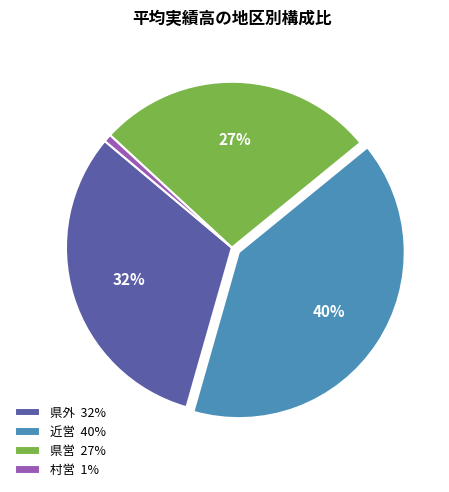

The 近営 40% slice represents 49% of the pie. True or false?

False